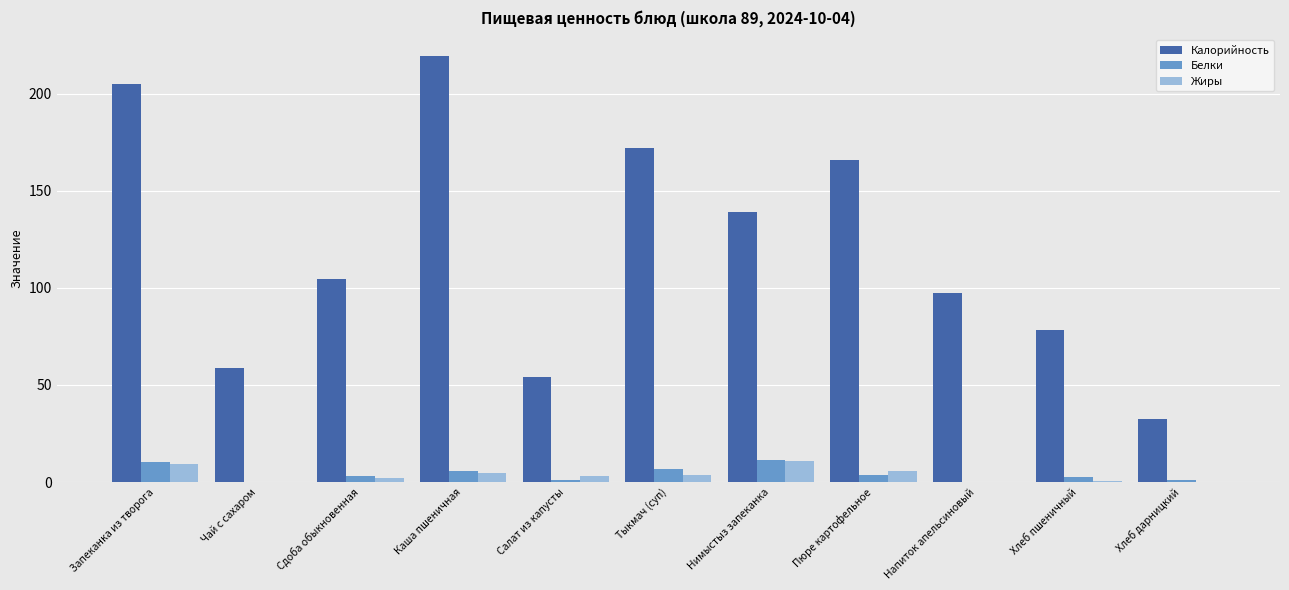

Which series has the widest spread of values?

Калорийность